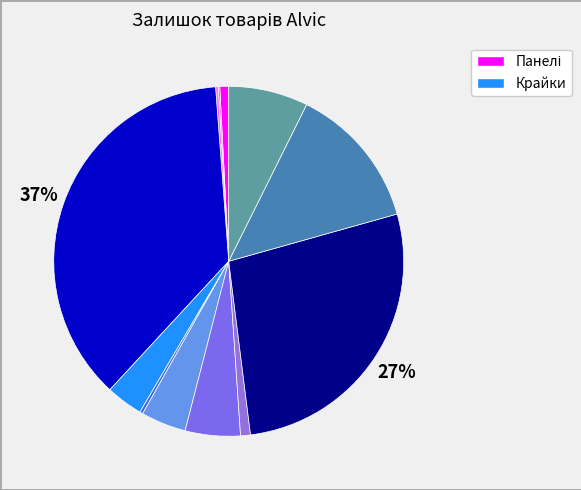

Which slice is the smallest?

Панель Alvic 18 мм. Спат 3106